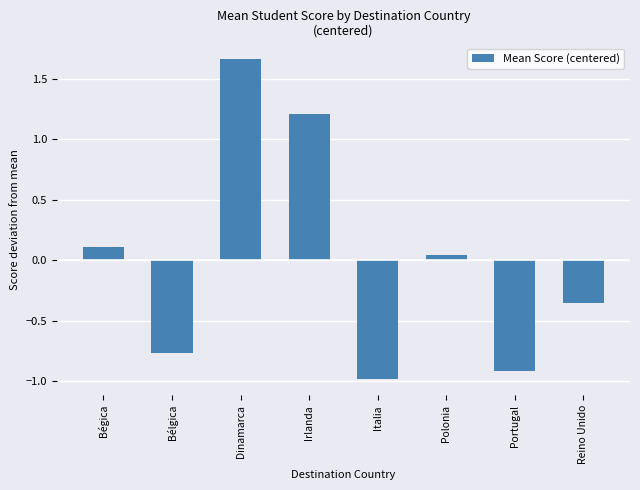

How many data points are above 0?

4